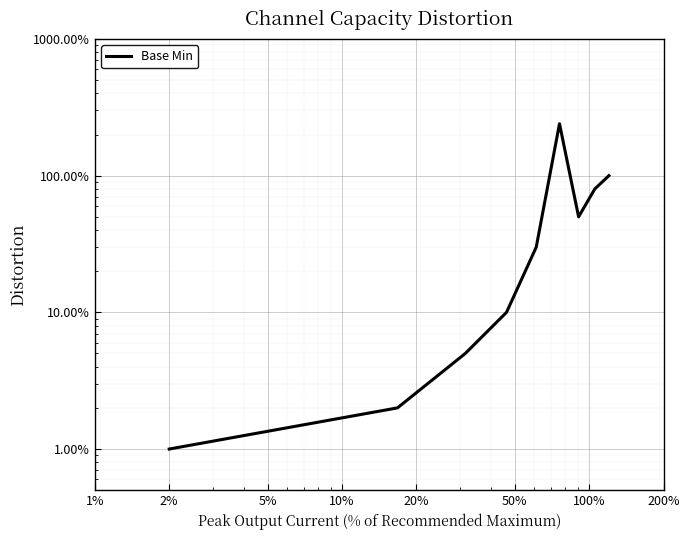

Reading left to right, what are all the values shown in this chart?

0.0	0.0	0.1	0.1	0.3	2.4	0.5	0.8	1.0